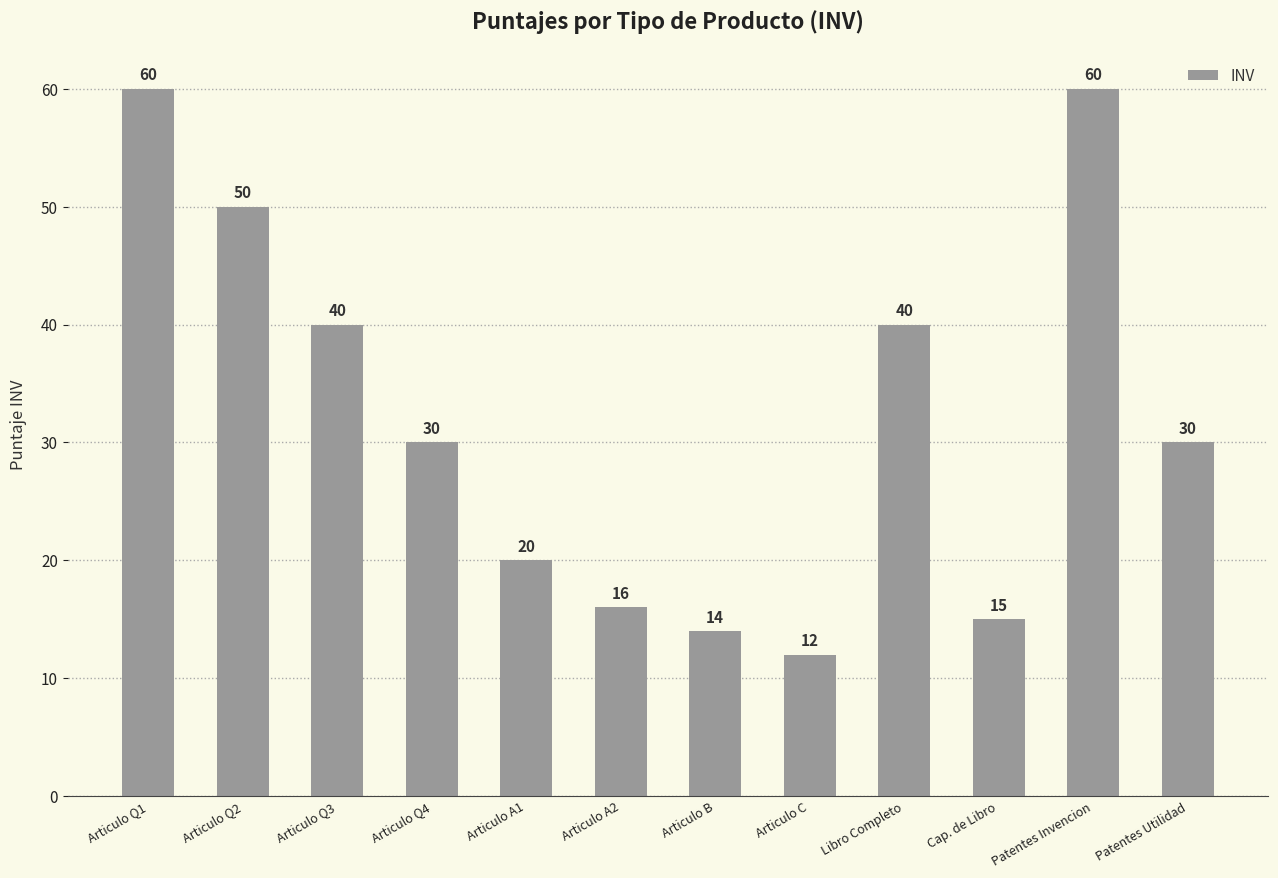

Which has a higher value, Patentes Utilidad or Articulo B?

Patentes Utilidad